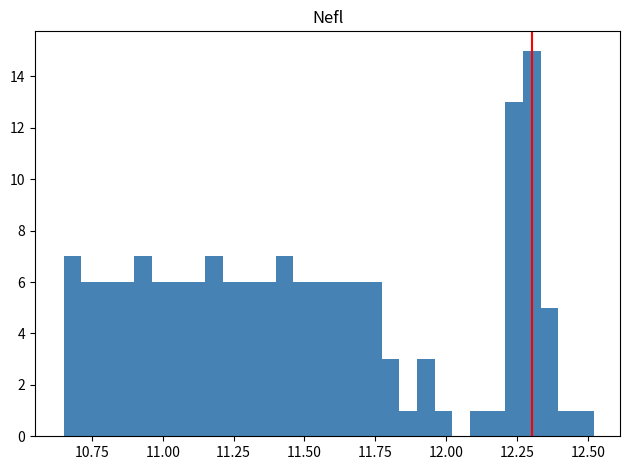

Read against the x-axis, roughly where is the centre of the tallest bar?

12.30